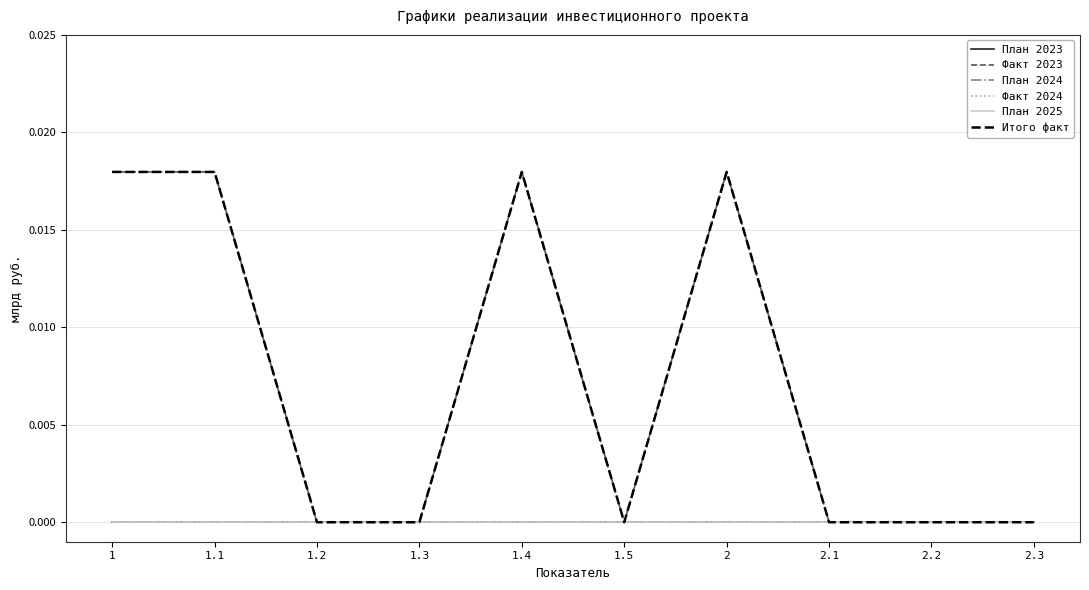

What is the label of the 6th point from the right?

1.4